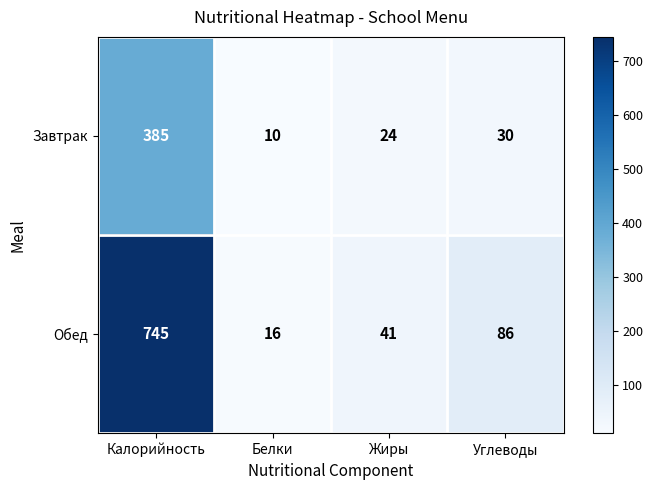

How many distinct data groups are displayed?

2